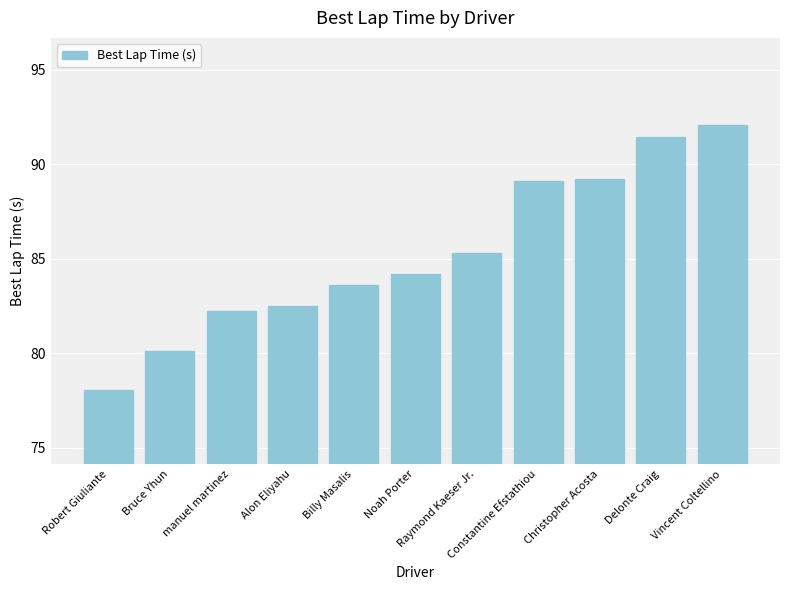

What is the difference between the maximum and second lowest values?

11.9